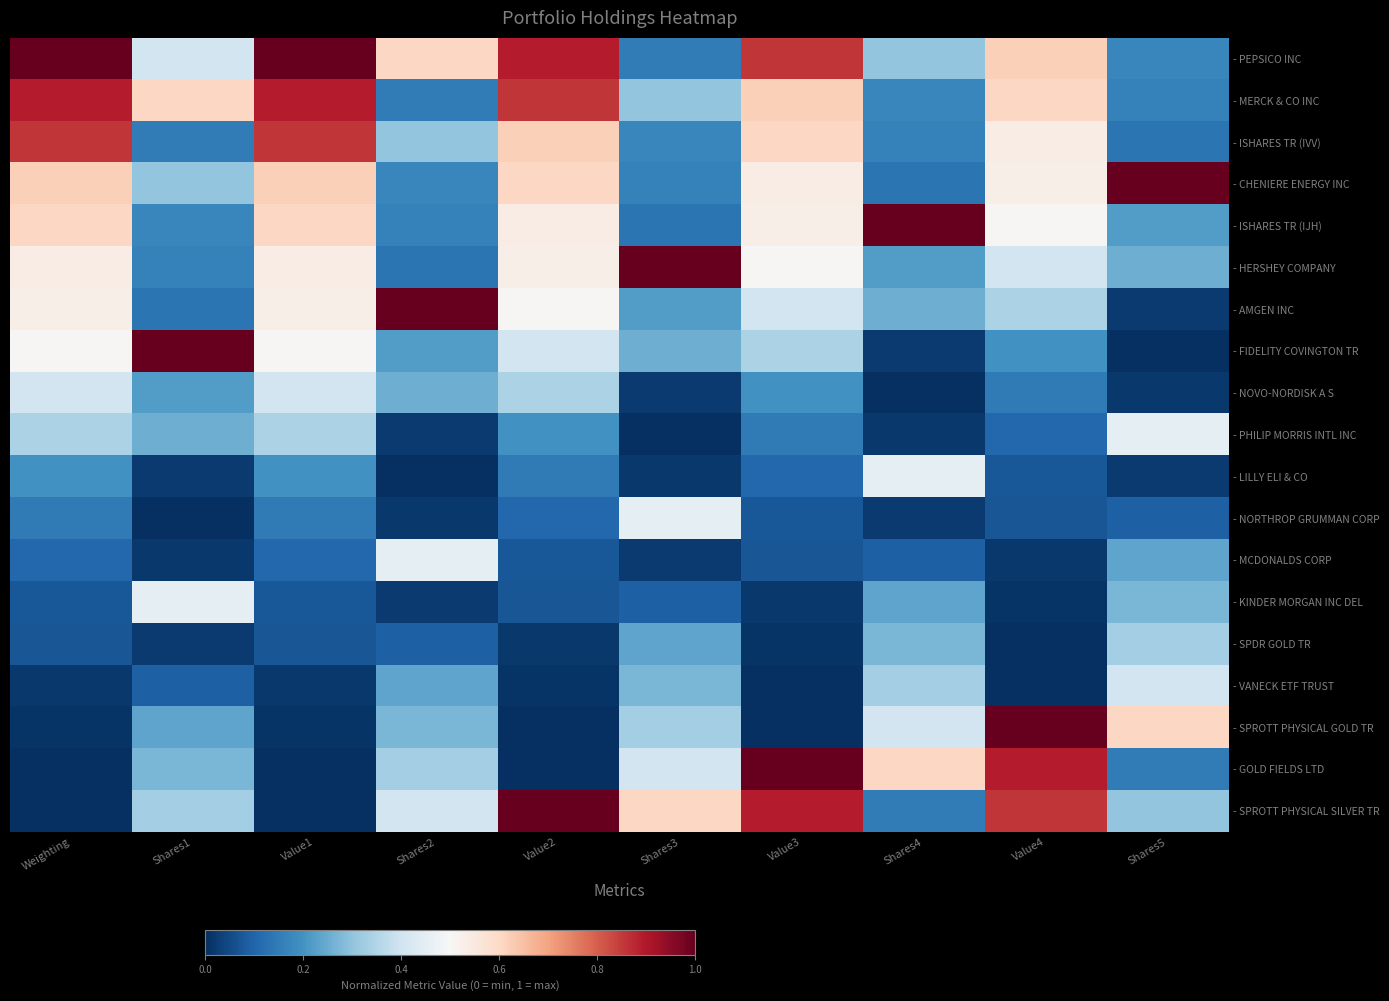

Rank the series at Value4 from highest to lowest value.

- SPROTT PHYSICAL GOLD TR, - GOLD FIELDS LTD, - SPROTT PHYSICAL SILVER TR, - PEPSICO INC, - MERCK & CO INC, - ISHARES TR (IVV), - CHENIERE ENERGY INC, - ISHARES TR (IJH), - HERSHEY COMPANY, - AMGEN INC, - FIDELITY COVINGTON TR, - NOVO-NORDISK A S, - PHILIP MORRIS INTL INC, - LILLY ELI & CO, - NORTHROP GRUMMAN CORP, - MCDONALDS CORP, - KINDER MORGAN INC DEL, - SPDR GOLD TR, - VANECK ETF TRUST